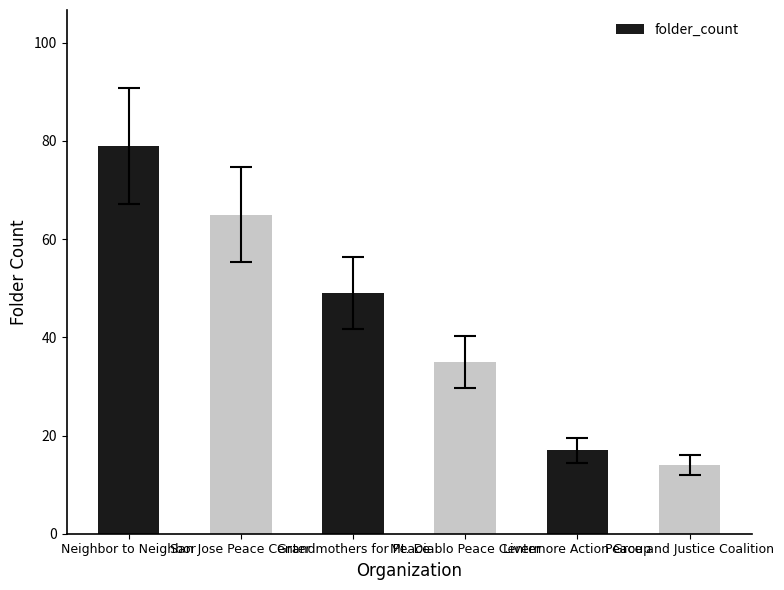

List the labels in order of value, largest first.

Neighbor to Neighbor, San Jose Peace Center, Grandmothers for Peace, Mt. Diablo Peace Center, Livermore Action Group, Peace and Justice Coalition